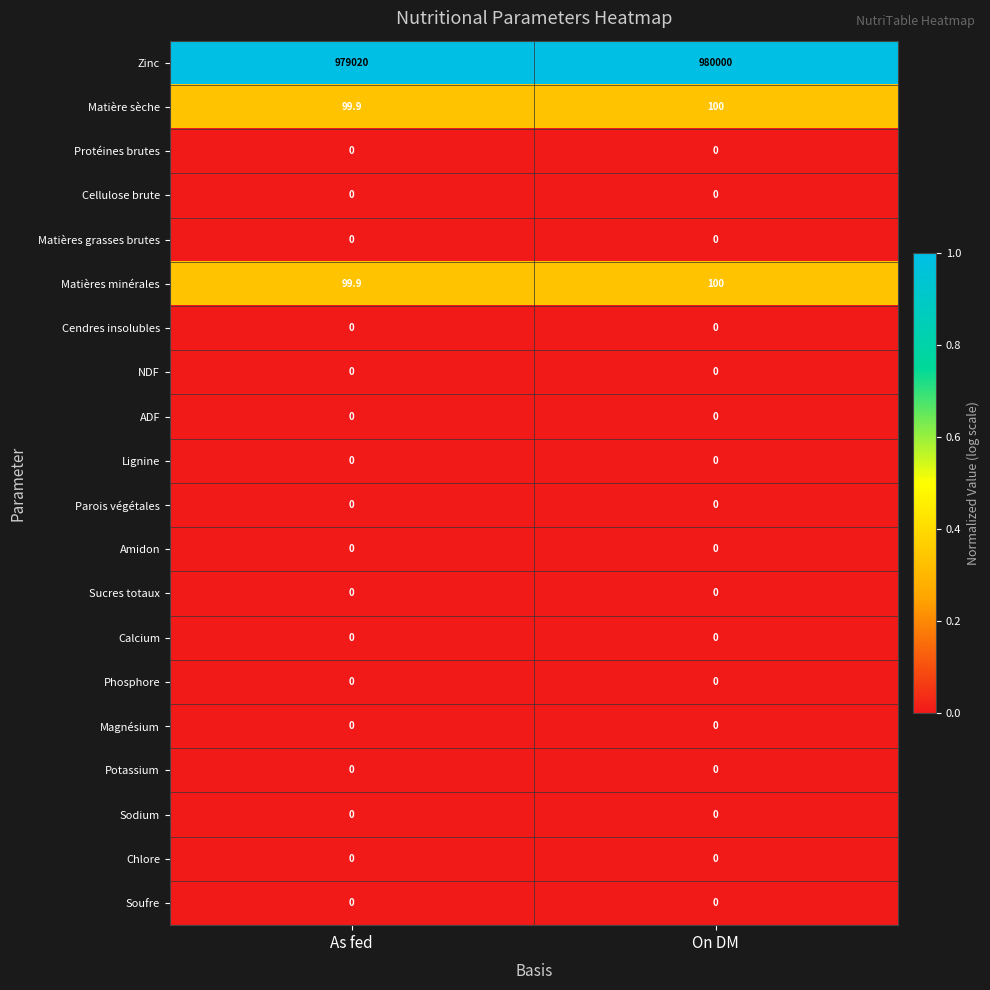

What is the total value across all series at On DM?

980200.0